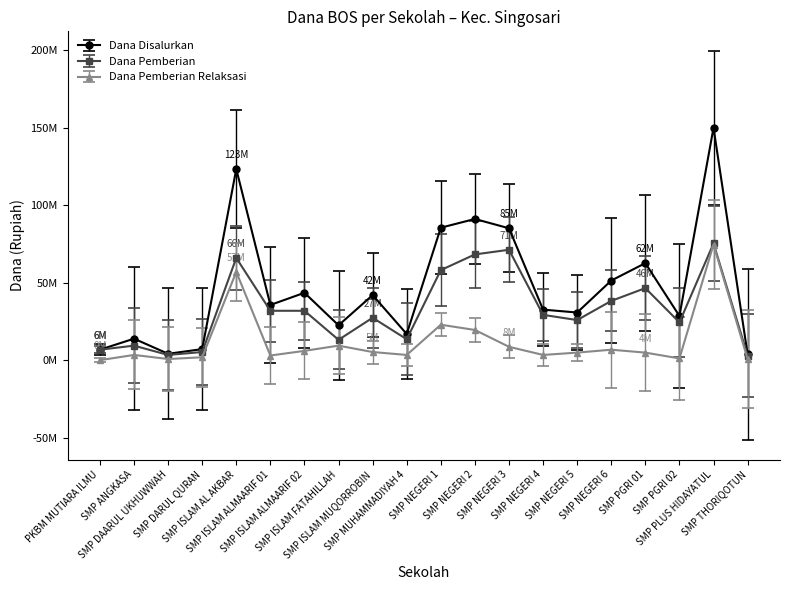

At which label is Dana Pemberian Relaksasi closest to 37312500?

SMP NEGERI 1